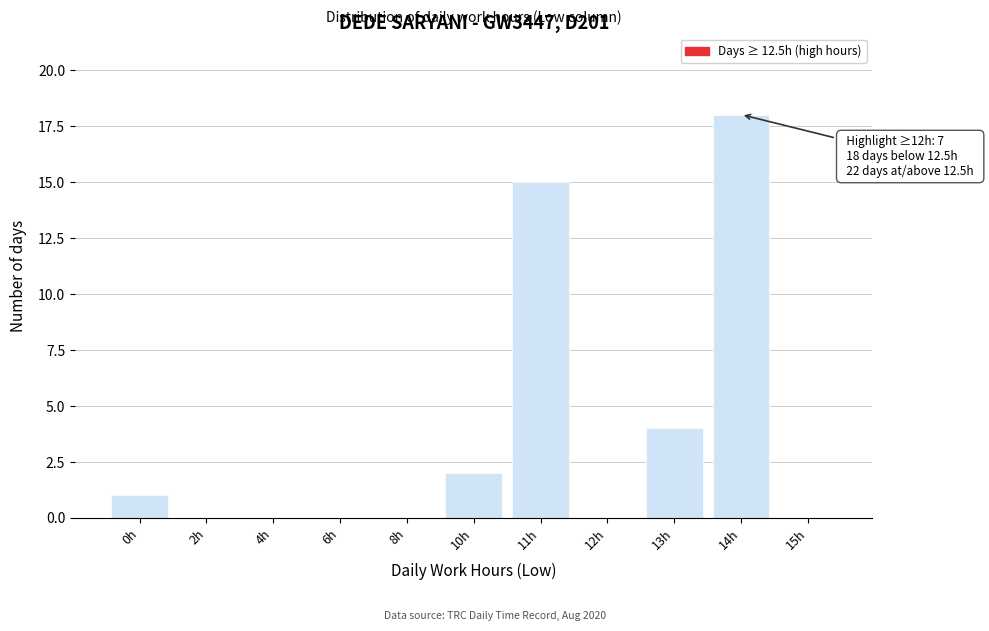

Reading right to left, extract all data points from this chart.

15h=0	14h=18	13h=4	12h=0	11h=15	10h=2	8h=0	6h=0	4h=0	2h=0	0h=1